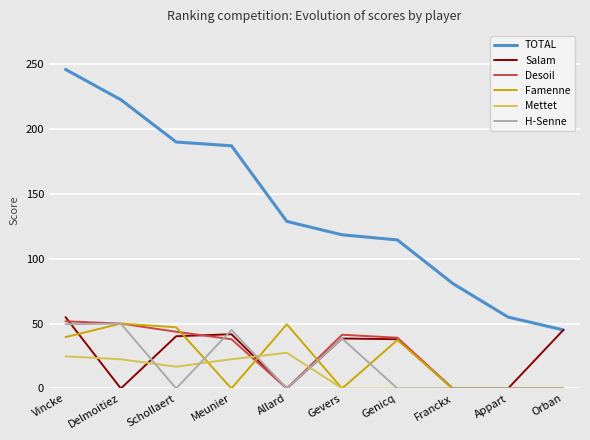

Count the number of data series in this chart.

6